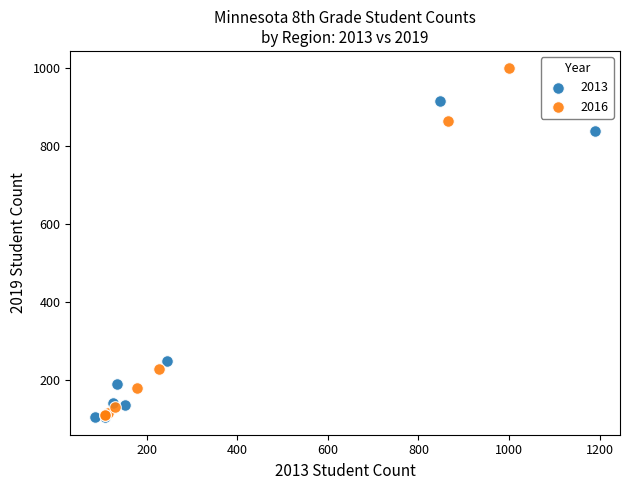

Which series has the widest spread of Y values?

2016